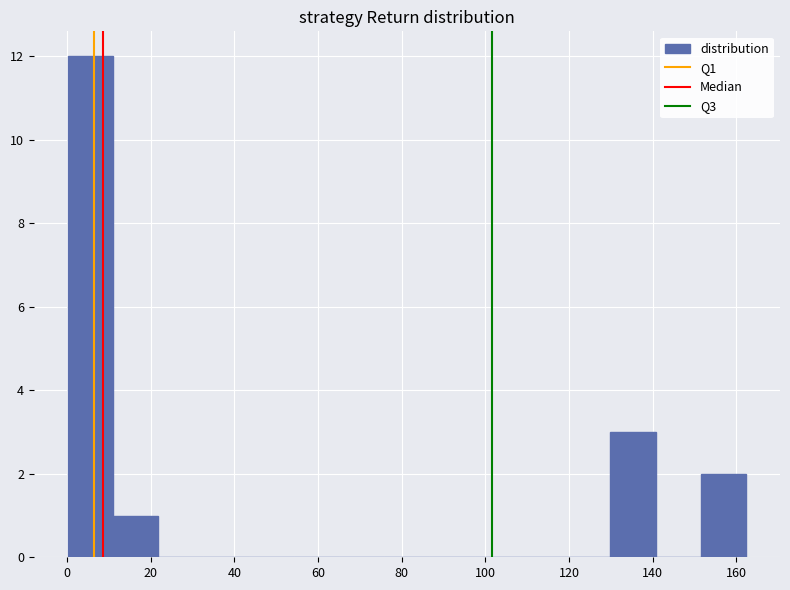

How tall is the bar that spans 10 to 22 on the x-axis? Neither the bar edges nor the heights are printed on the chart, so give them approximately, as read against the axes.

1